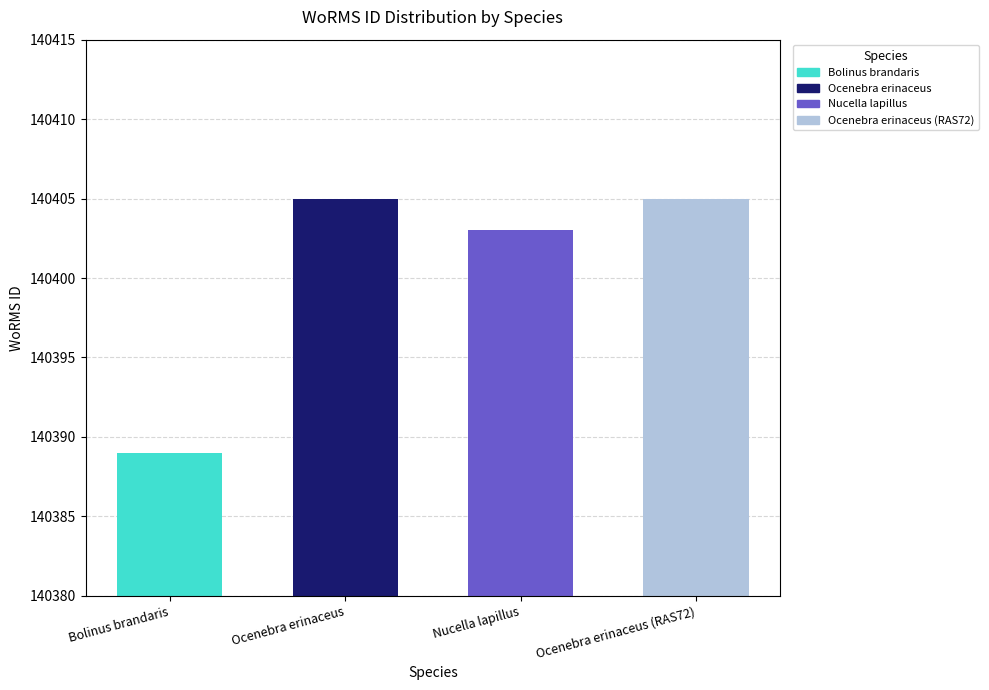

The chart shows a value of 140403 at Nucella lapillus. True or false?

True